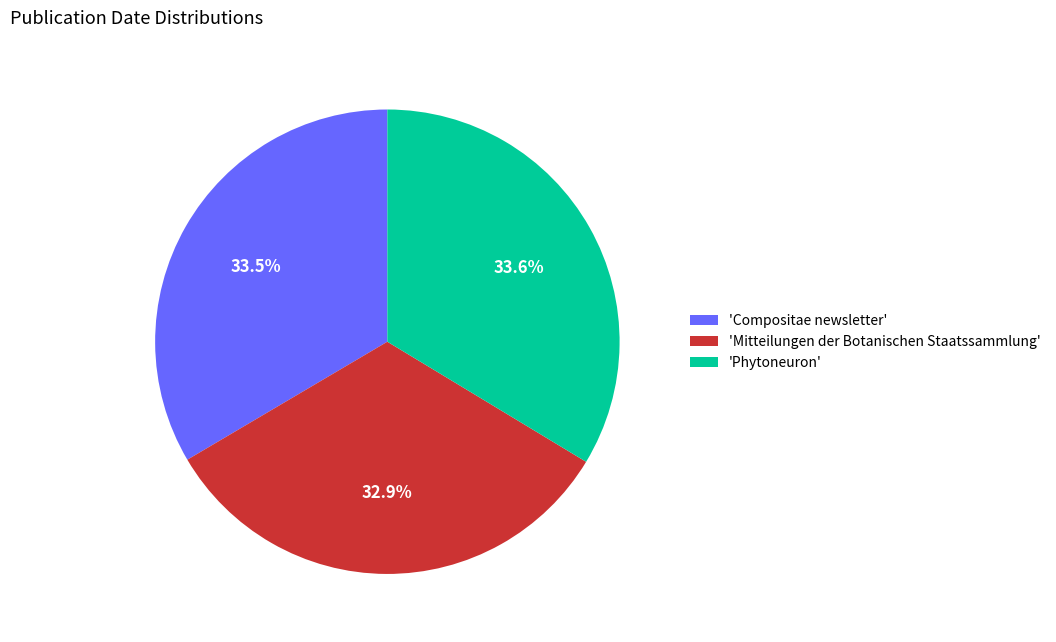

Which slice is the smallest?

'Mitteilungen der Botanischen Staatssammlung'